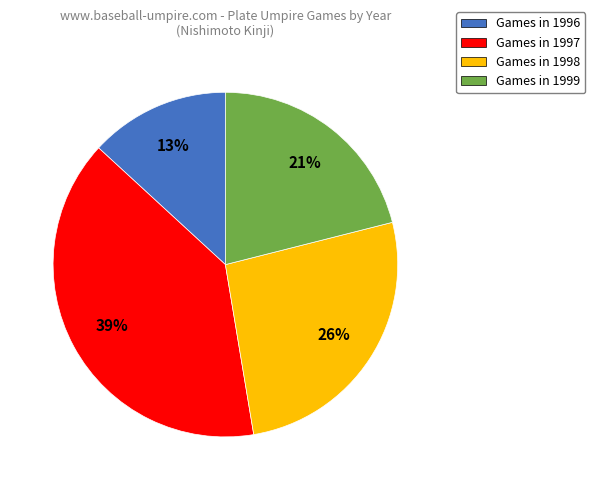

Count the number of slices in the pie.

4